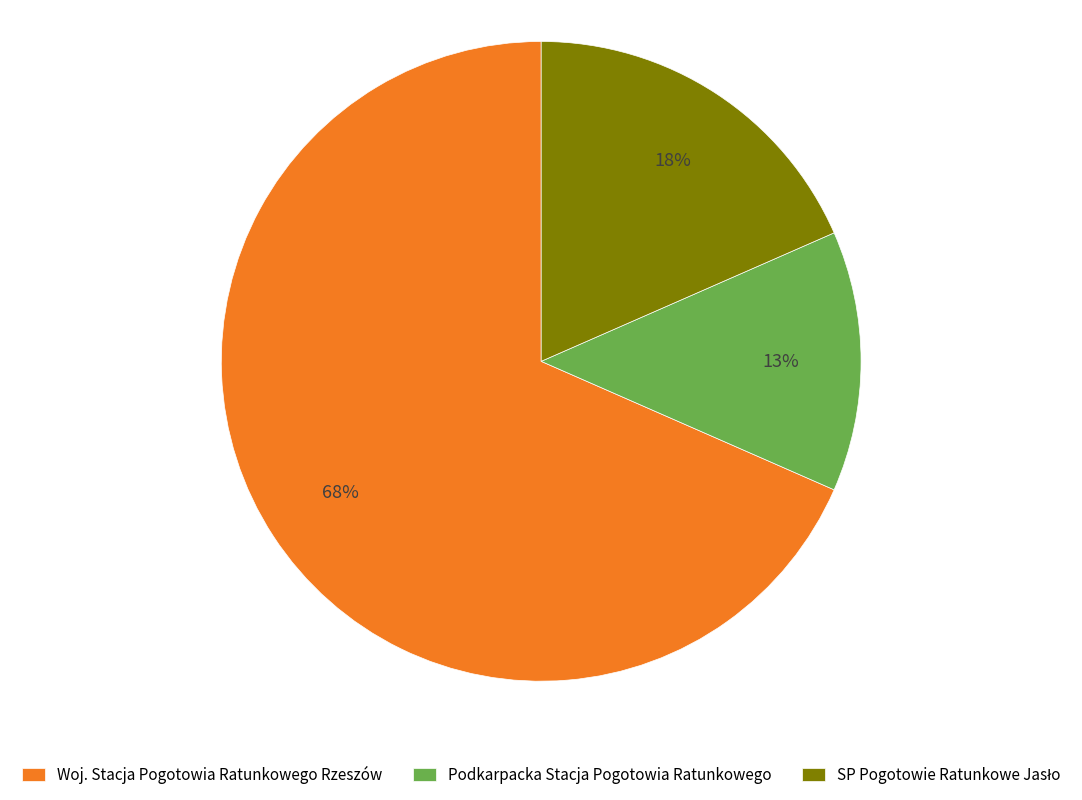

True or false: Podkarpacka Stacja Pogotowia Ratunkowego accounts for 13% of the total.

True